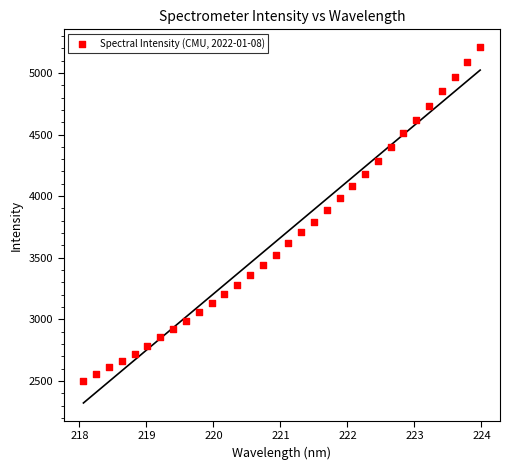

What is the range of Y values (max minus min)?

2705.2